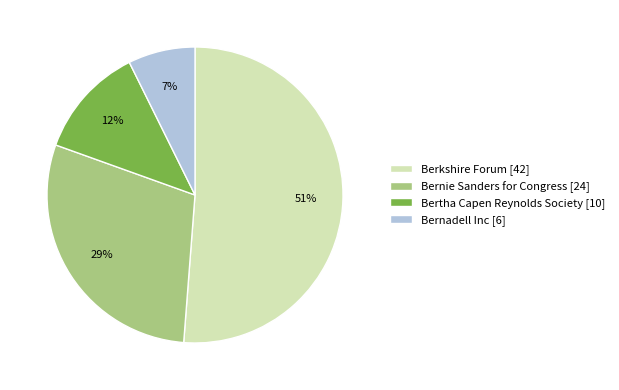

Which category has the smallest portion of the pie?

Bernadell Inc